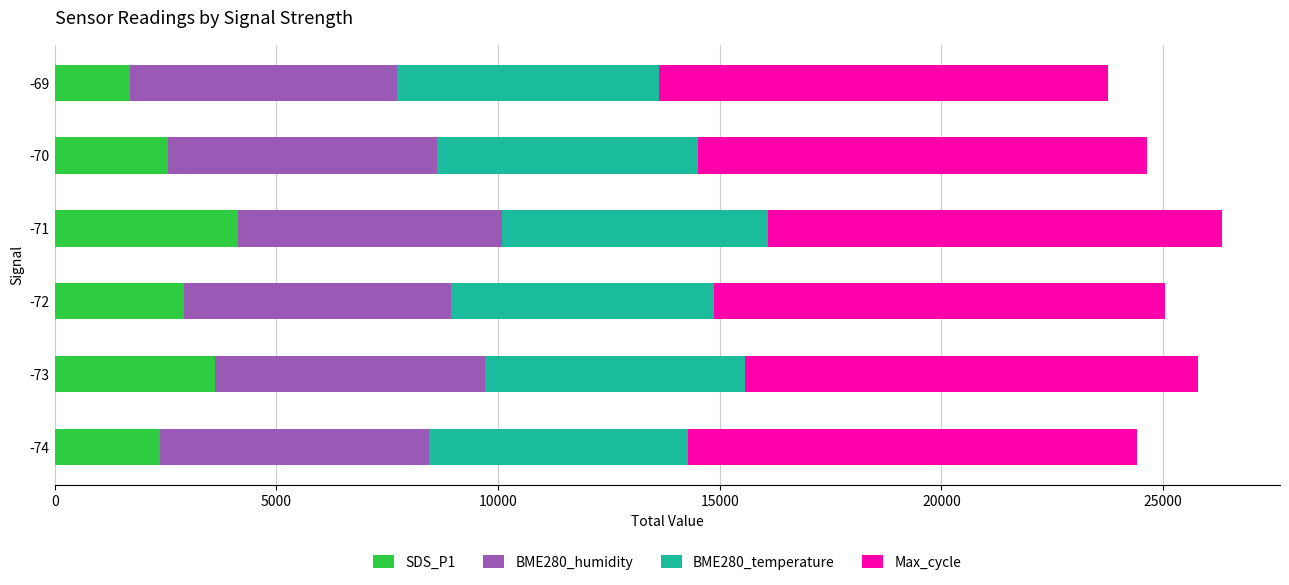

What is the highest value of the SDS_P1 series?

4142.7